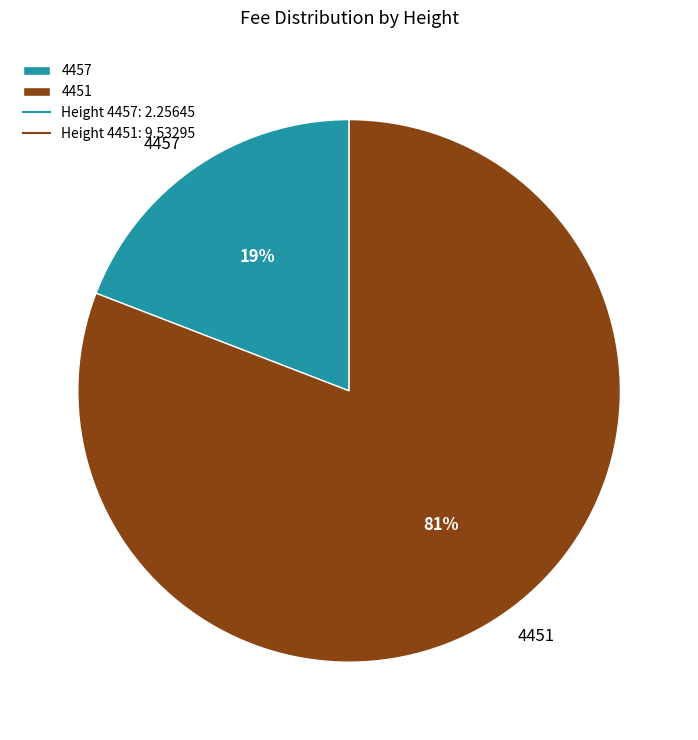

Rank the categories by value from highest to lowest.

4451, 4457